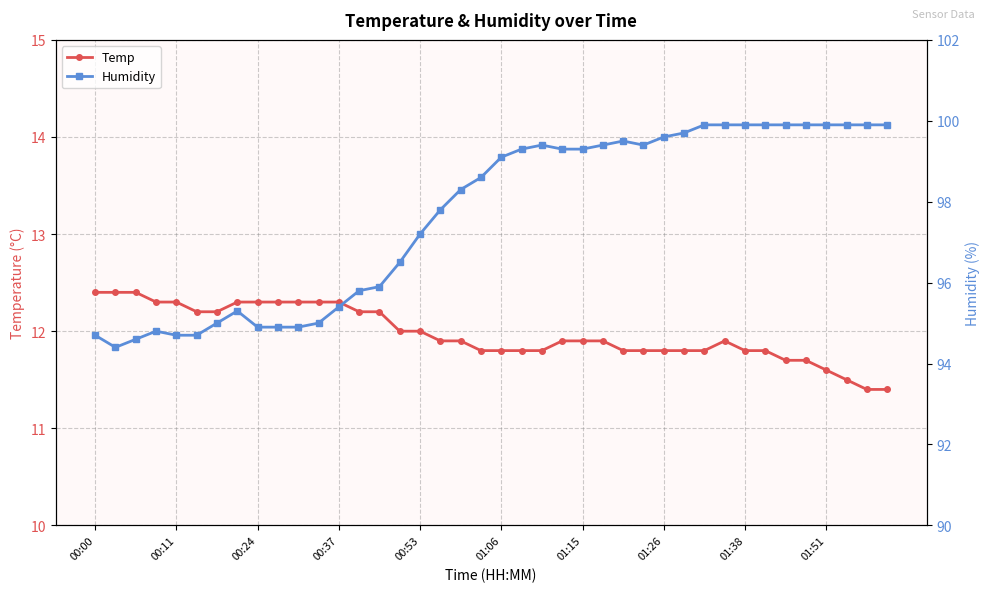

The Temp series shows 12.4 at 00:00. True or false?

True